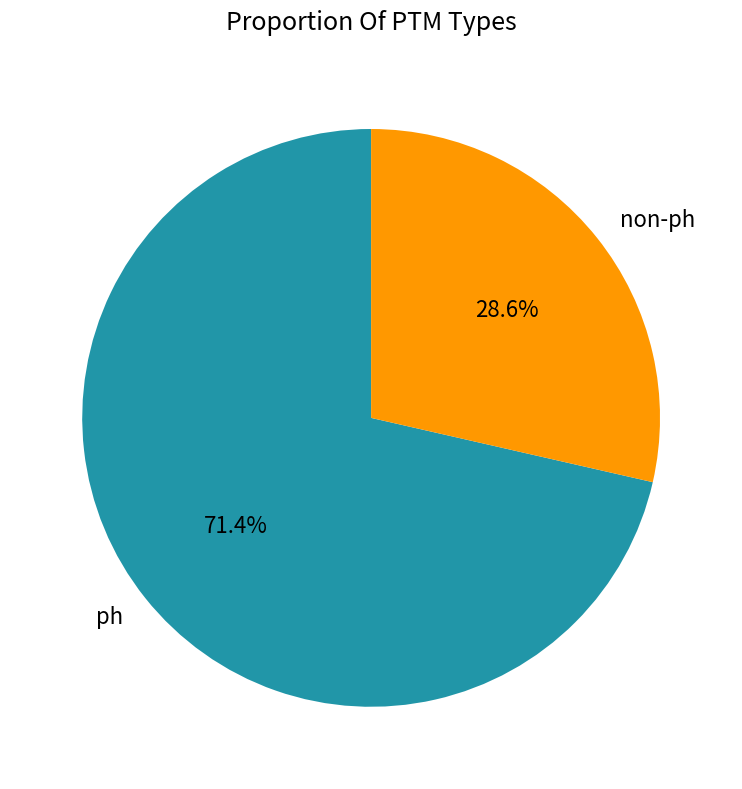

What is the ratio of the value at ph to the value at non-ph?

2.5